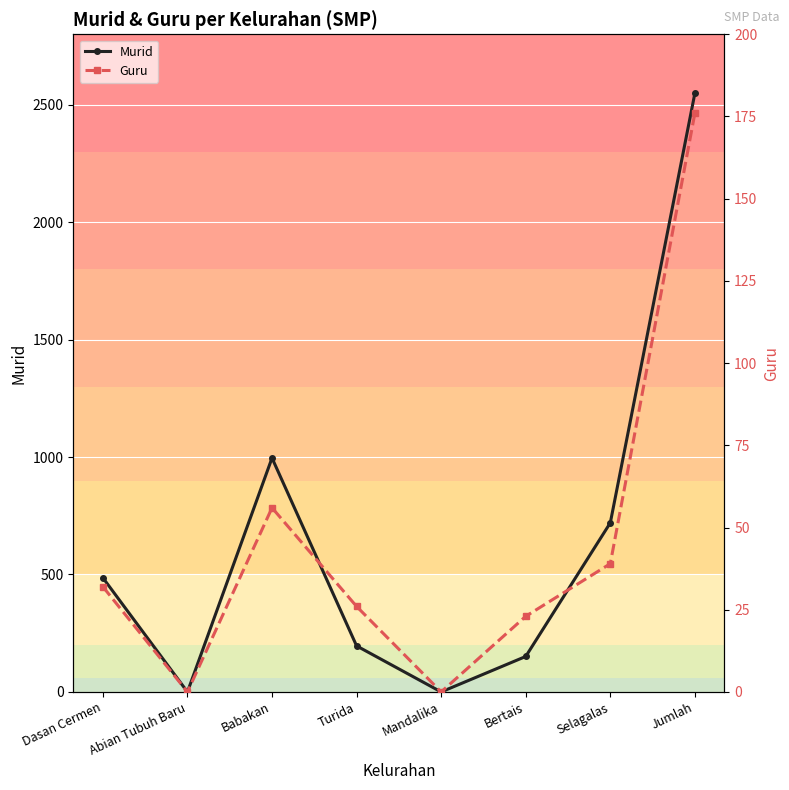

What is the value of the Guru point at the 4th from the left?

26